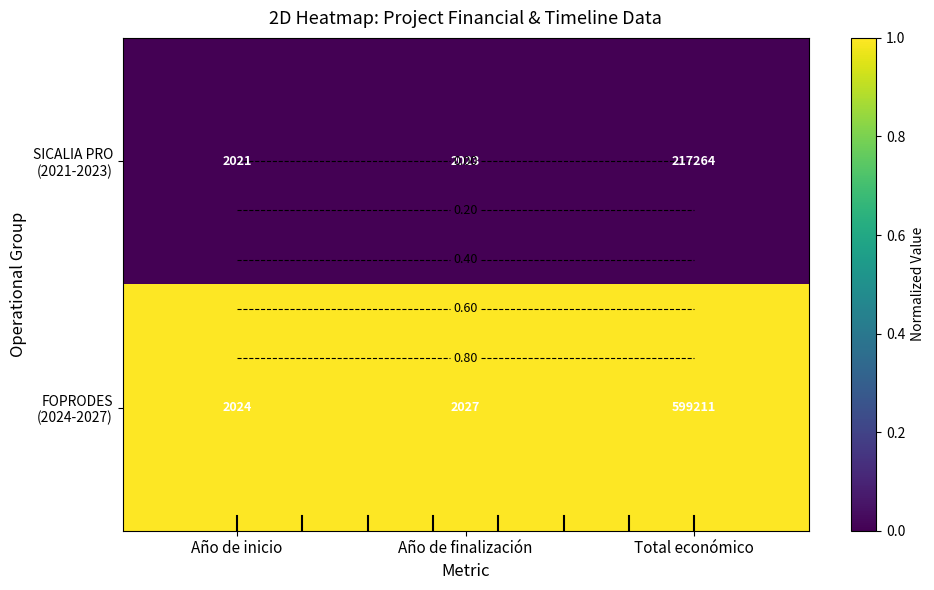

At which label is SICALIA PRO (2021-2023) closest to 0?

Año de inicio